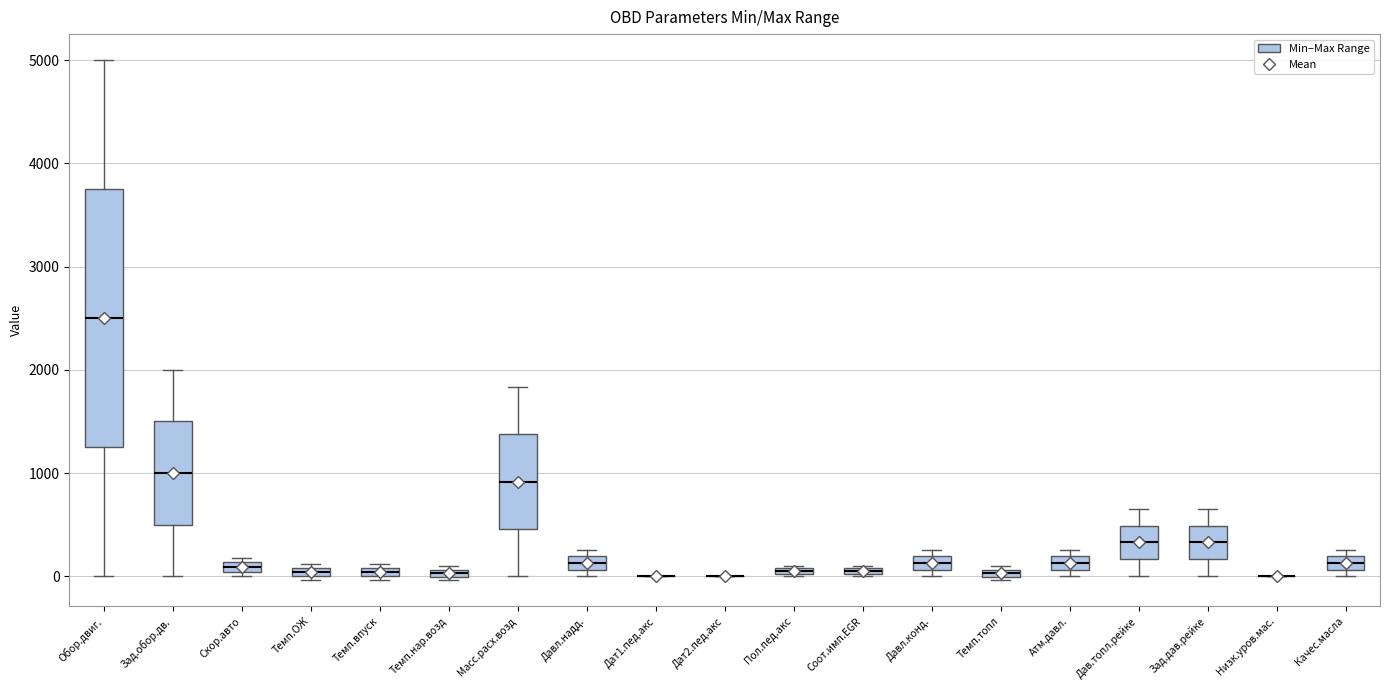

Where is the upper edge of the box for Темп.впуск on the y-axis? The values are not printed on the chart, so give them approximately, as read against the axis.

100